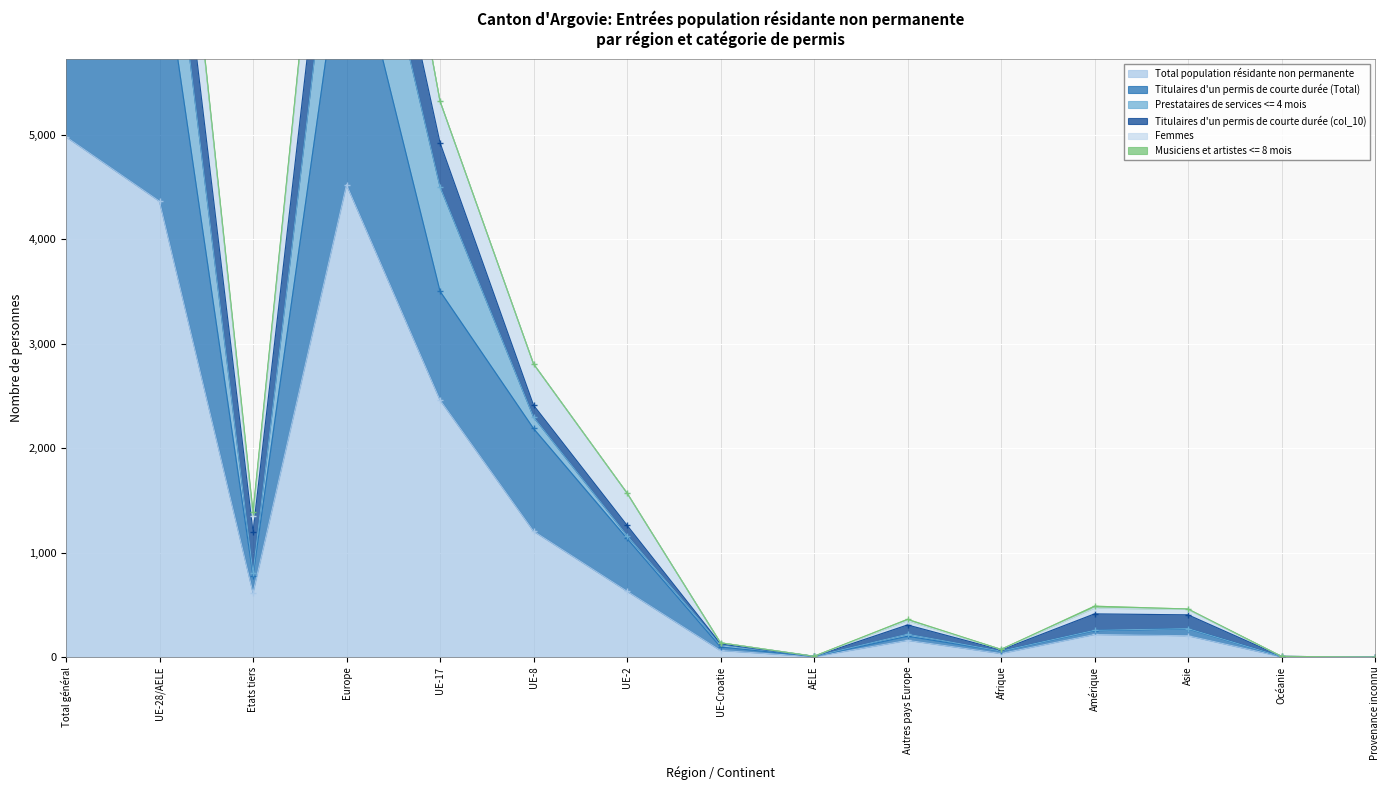

What is the total value across all series at Océanie?

12